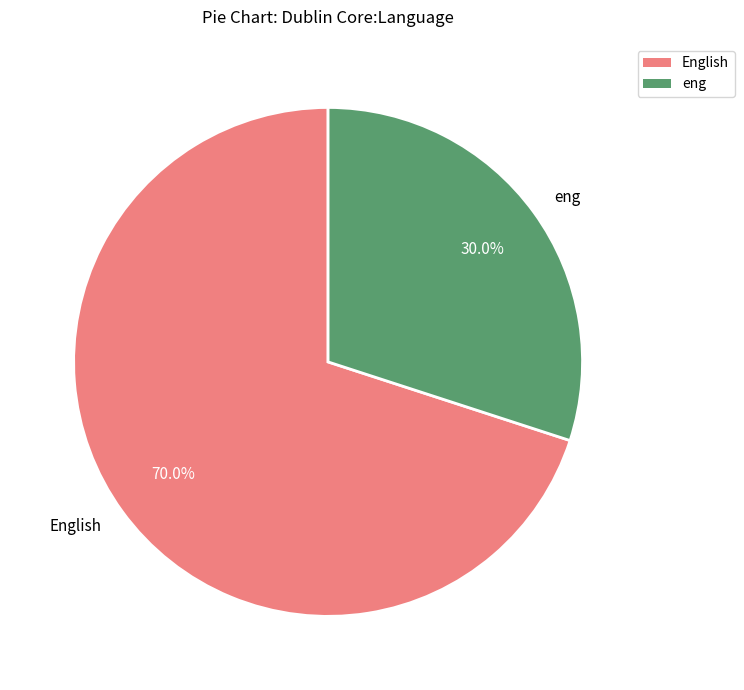

Does any single category account for the majority?

Yes